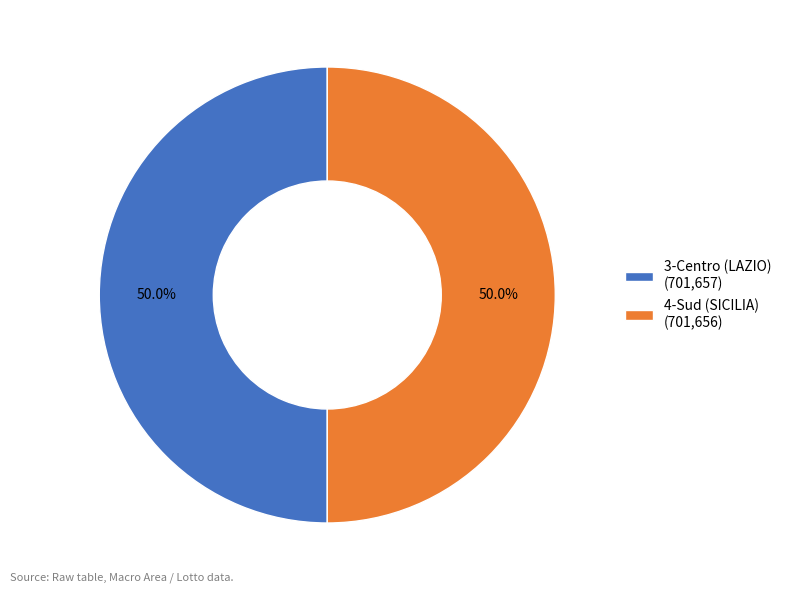

Combined, what portion of the pie is 4-Sud (SICILIA) (701,656) and 3-Centro (LAZIO) (701,657)?

100.0%